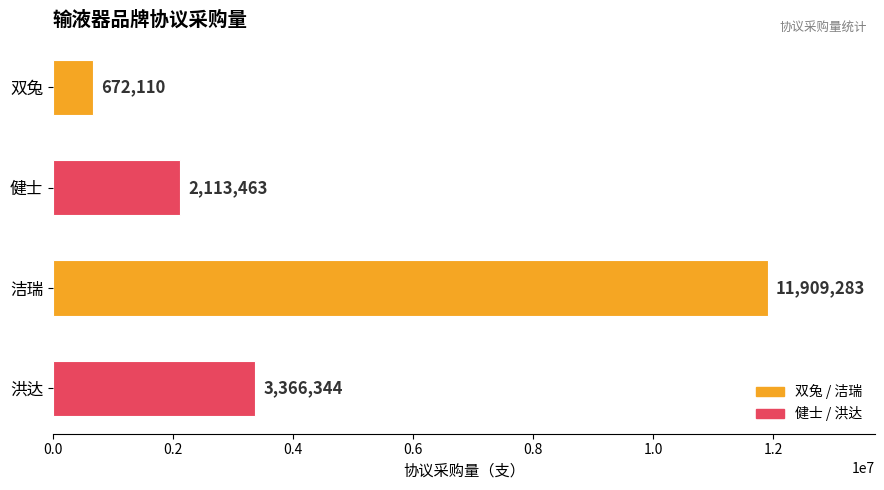

Reading bottom to top, what are all the values shown in this chart?

3366344	11909283	2113463	672110